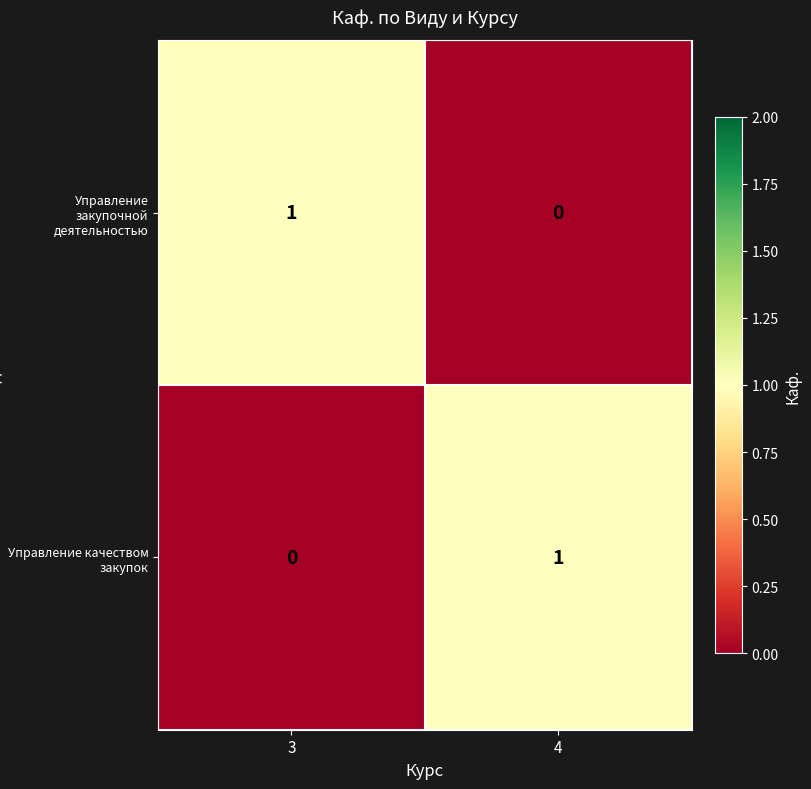

Where is Управление закупочной деятельностью nearest to the value 0?

4